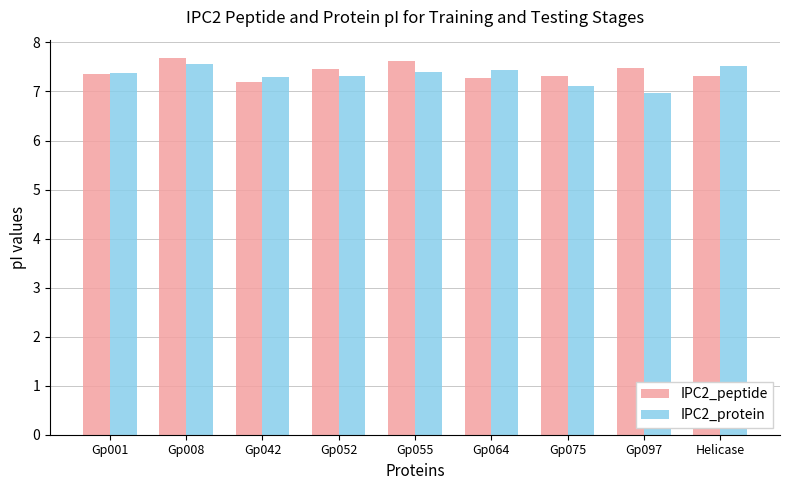

What position from the left is Gp052?

4